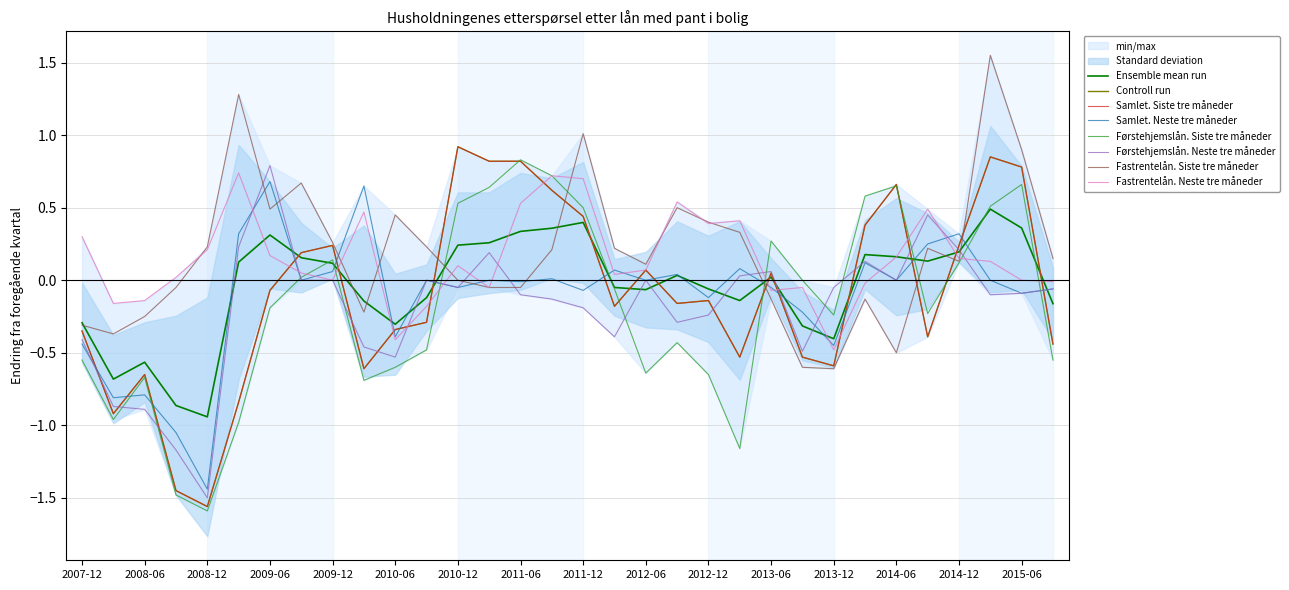

Is it true that Samlet. Siste tre måneder equals -0.6 at 2013-12?

True